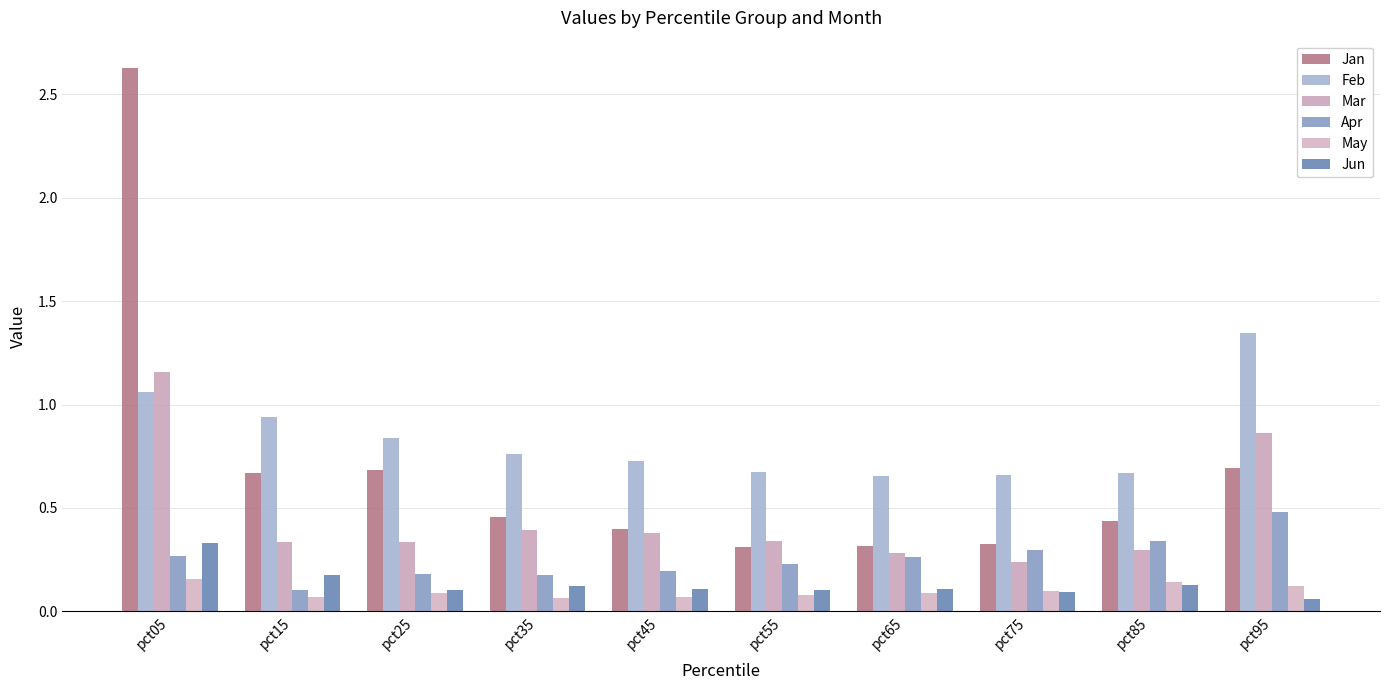

True or false: Mar has a value of 0.3 at pct65.

True